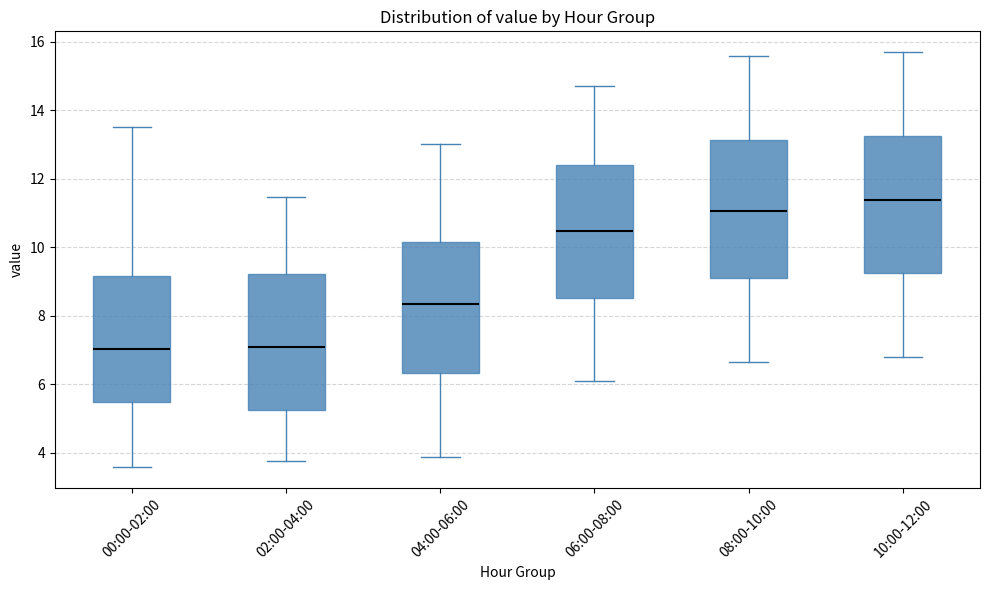

Reading left to right, read every box against the y-axis: the position of its median line, the range the box covers, and the ends of its whiskers. The values are not printed on the chart, so give them approximately, as read against the axis.

00:00-02:00: median 7.0, box 5.4 to 9.2, whiskers 3.6 to 13.6
02:00-04:00: median 7.0, box 5.2 to 9.2, whiskers 3.8 to 11.4
04:00-06:00: median 8.4, box 6.4 to 10.2, whiskers 3.8 to 13.0
06:00-08:00: median 10.4, box 8.6 to 12.4, whiskers 6.2 to 14.8
08:00-10:00: median 11.0, box 9.2 to 13.2, whiskers 6.6 to 15.6
10:00-12:00: median 11.4, box 9.2 to 13.2, whiskers 6.8 to 15.8